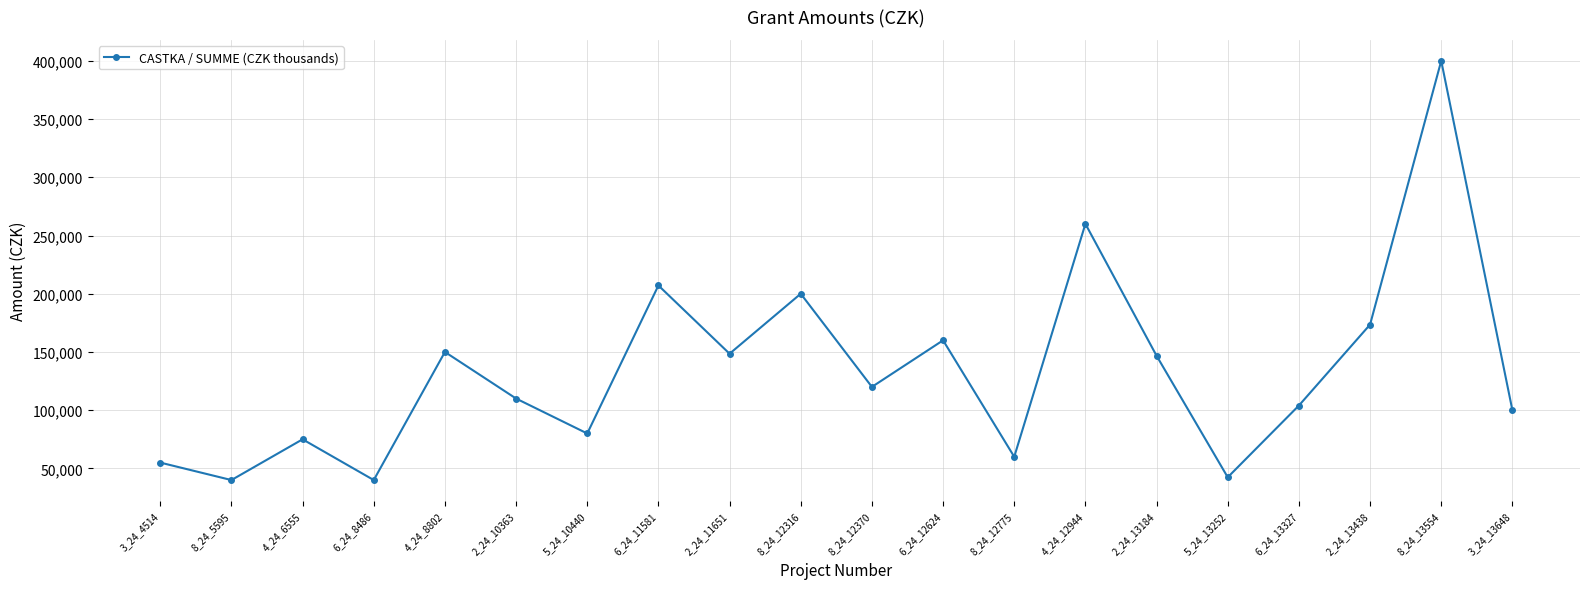

What is the change in value from 4_24_8802 to 2_24_10363?

-40000